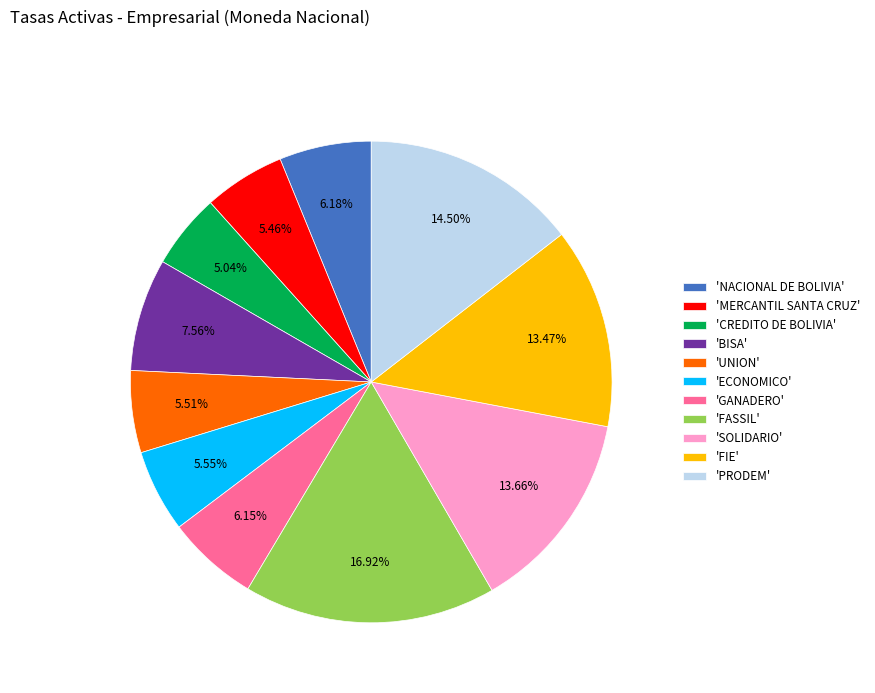

To the nearest percent, what is the average slice percentage?

9%